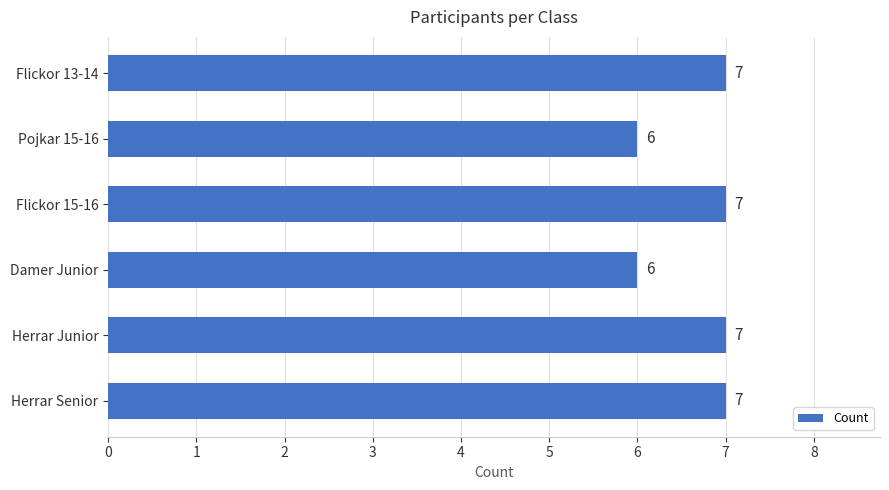

Does the chart contain any negative values?

No